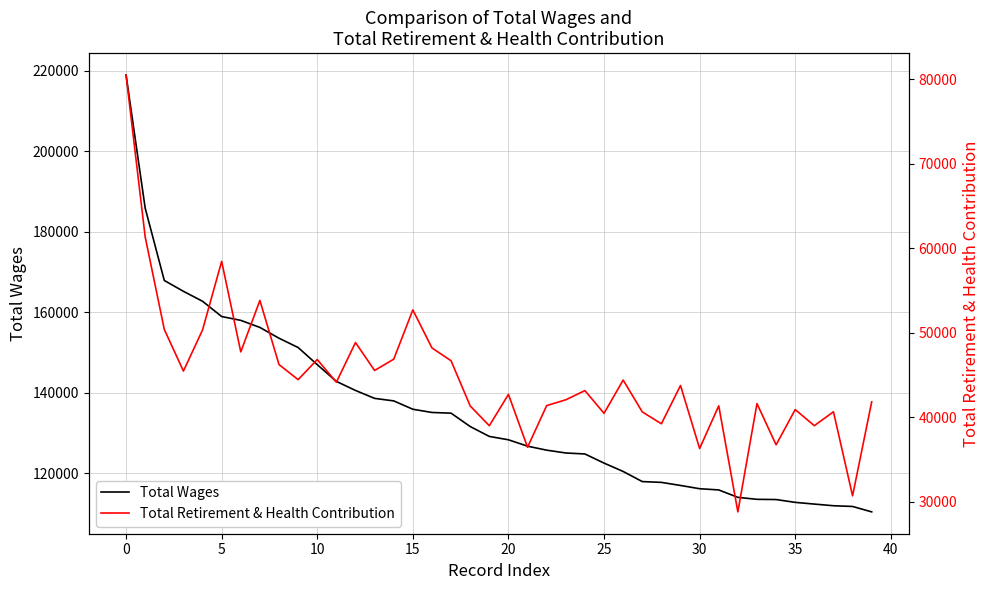

What is the highest value of the Total Wages series?

218903